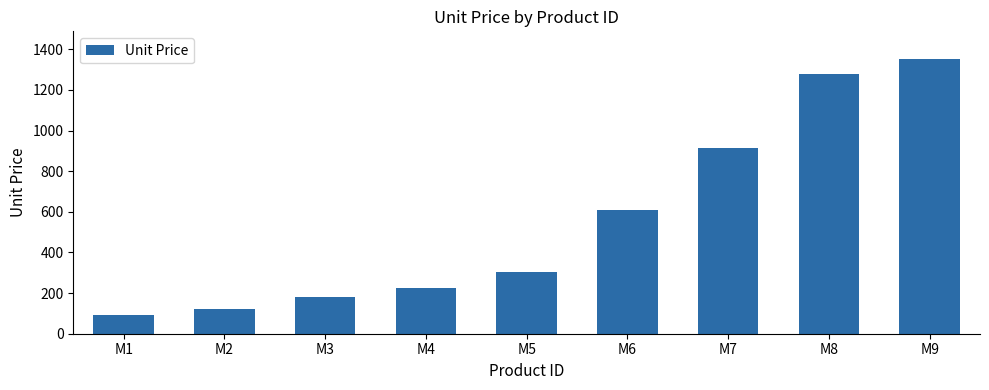

Count the number of values greater than 301.

5